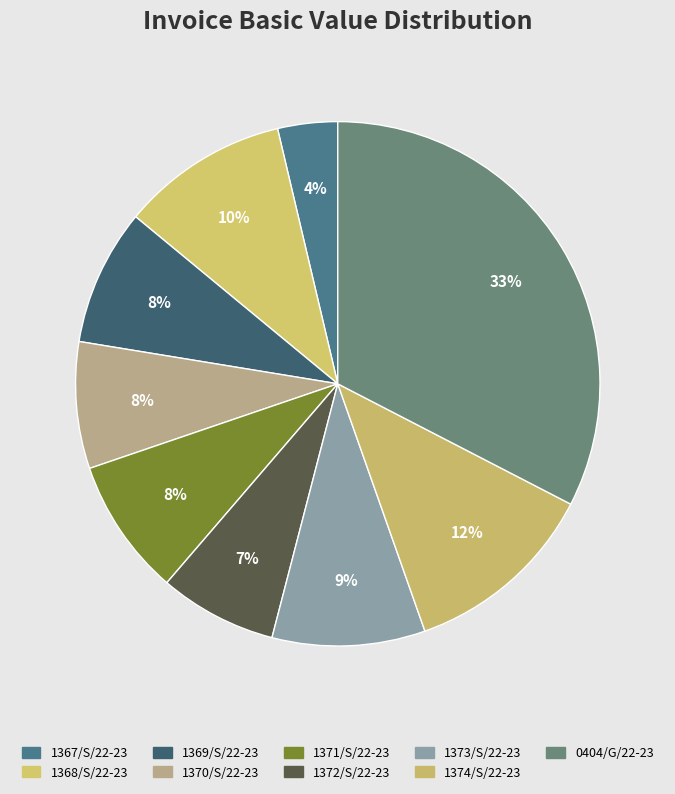

How many slices are in this pie chart?

9